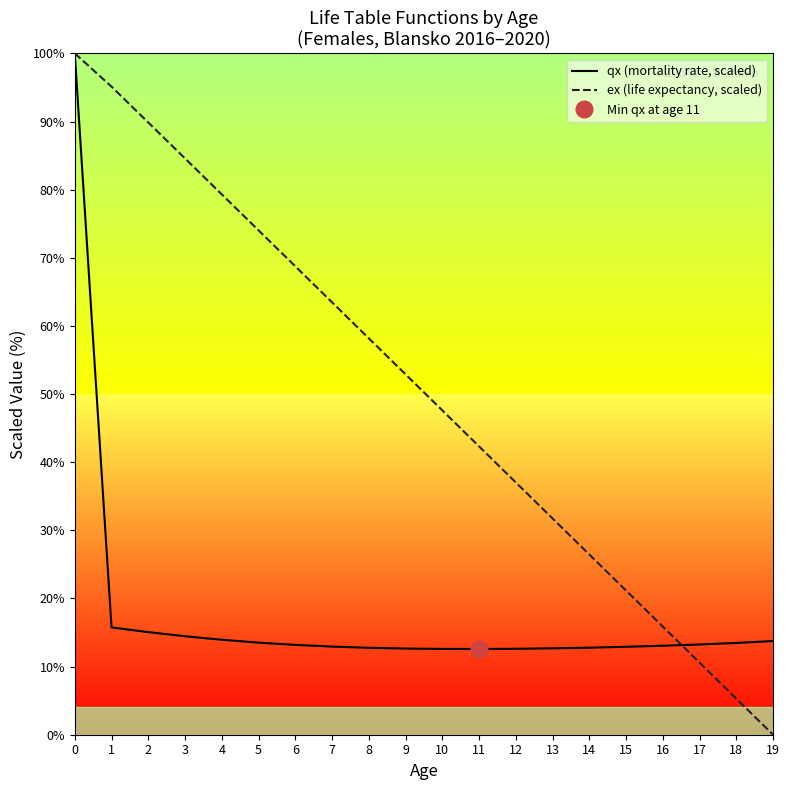

How many times do ex (life expectancy, scaled) and qx (mortality rate, scaled) cross each other?

1